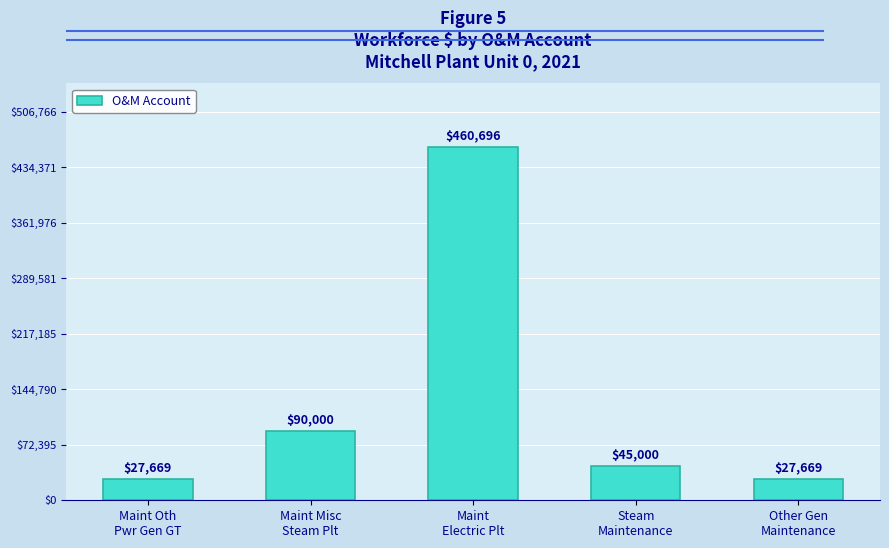

What is the greatest value displayed?

460696.3